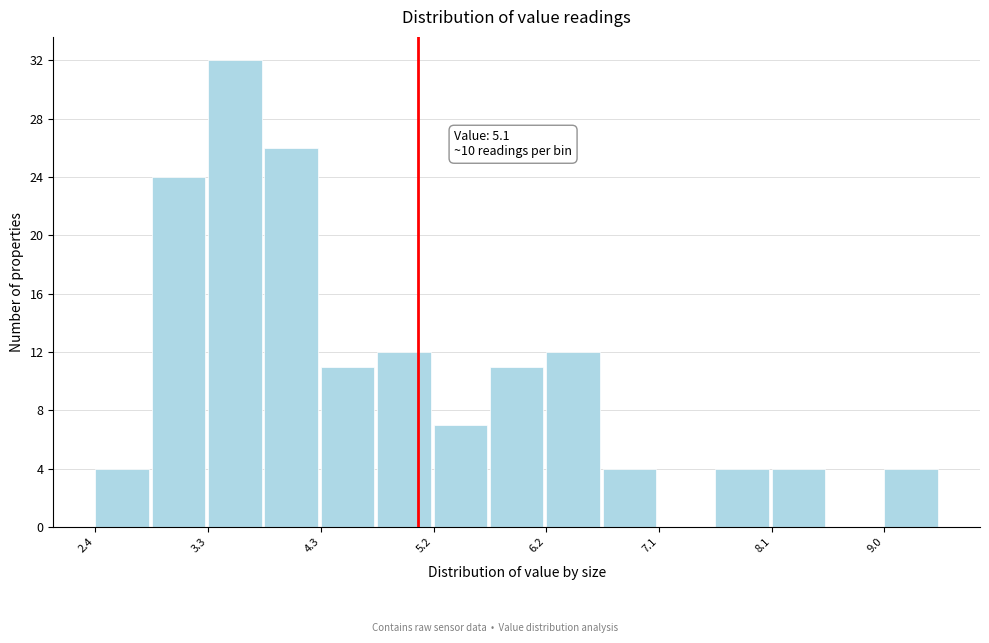

Over which range of the x-axis is the bar tallest?

3.3 to 3.8